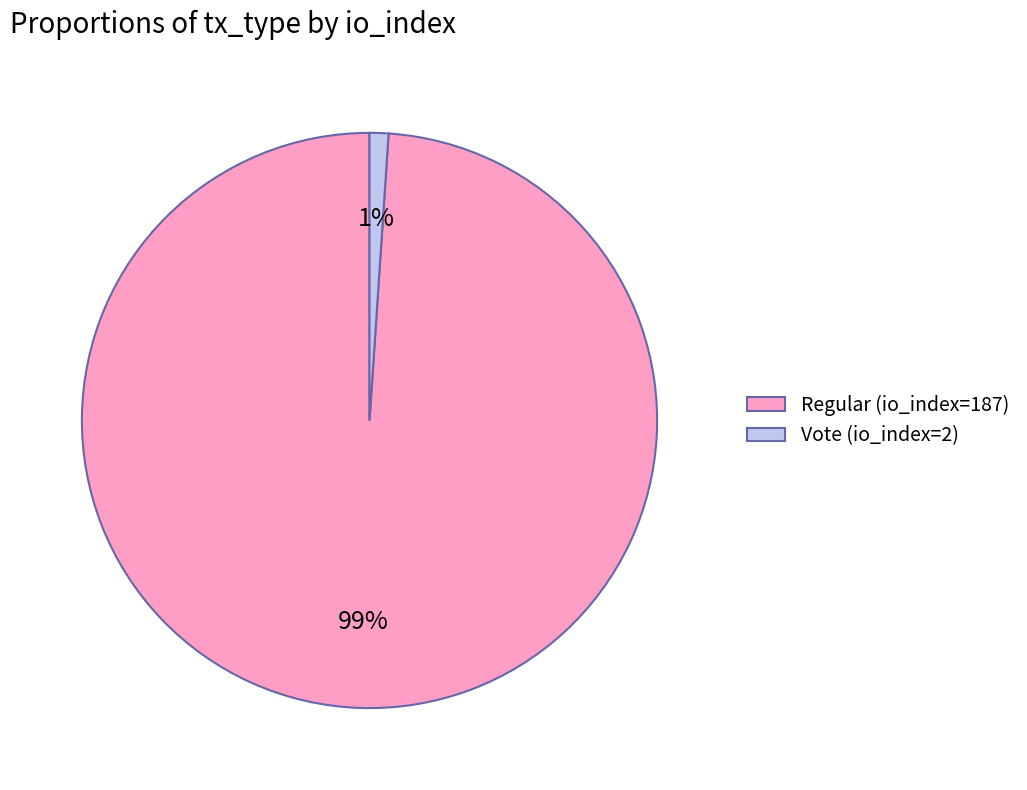

To the nearest percent, what is the average slice percentage?

50%